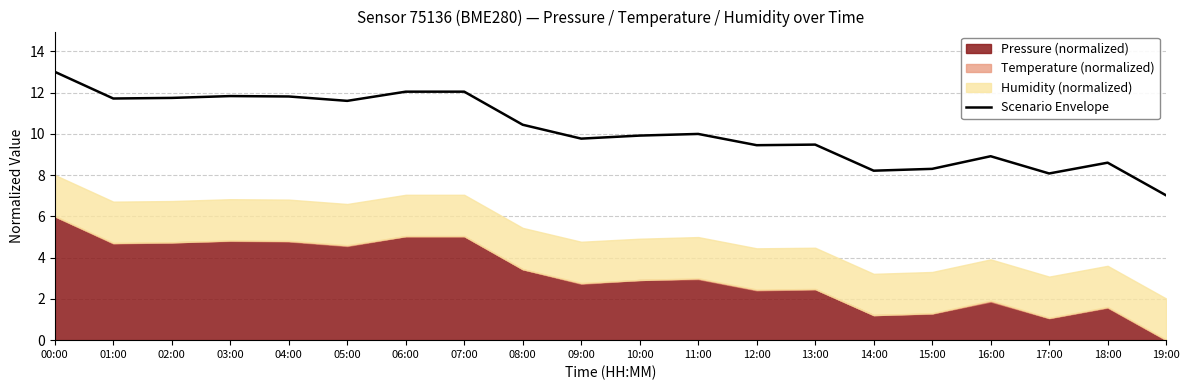

Reading right to left, extract all data points from this chart.

7.0	8.6	8.1	8.9	8.3	8.2	9.5	9.5	10.0	9.9	9.8	10.4	12.0	12.0	11.6	11.8	11.8	11.7	11.7	13.0